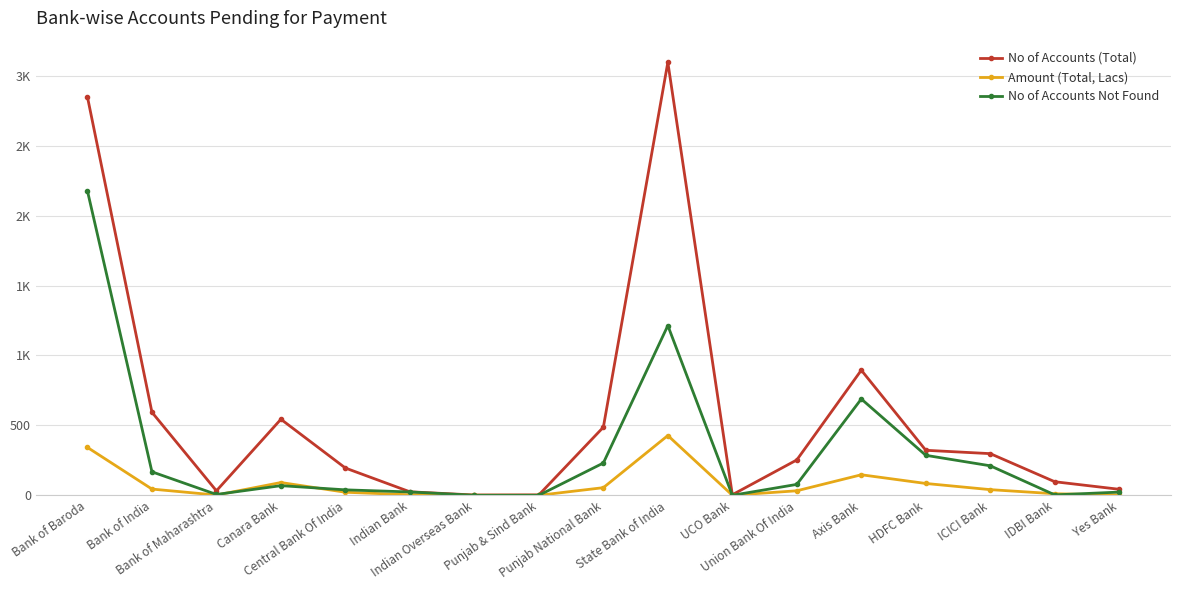

What is the maximum value for No of Accounts (Total)?

3097.0